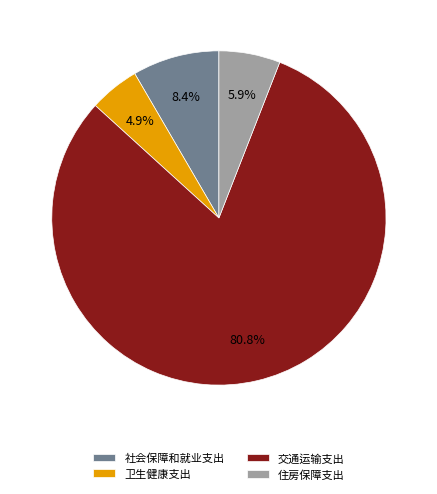

What percentage is the 住房保障支出 slice, to the nearest percent?

6%